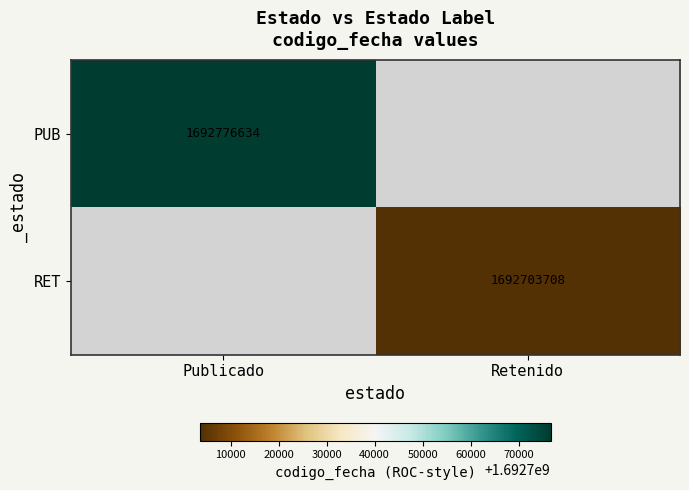

True or false: PUB has a value of 1692776634 at Publicado.

True